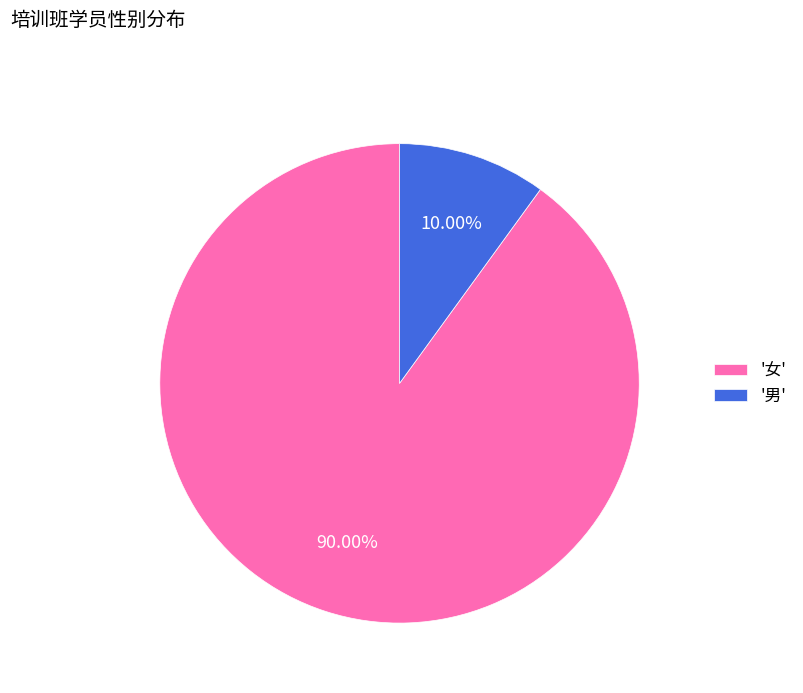

Rank the categories by value from highest to lowest.

'女', '男'